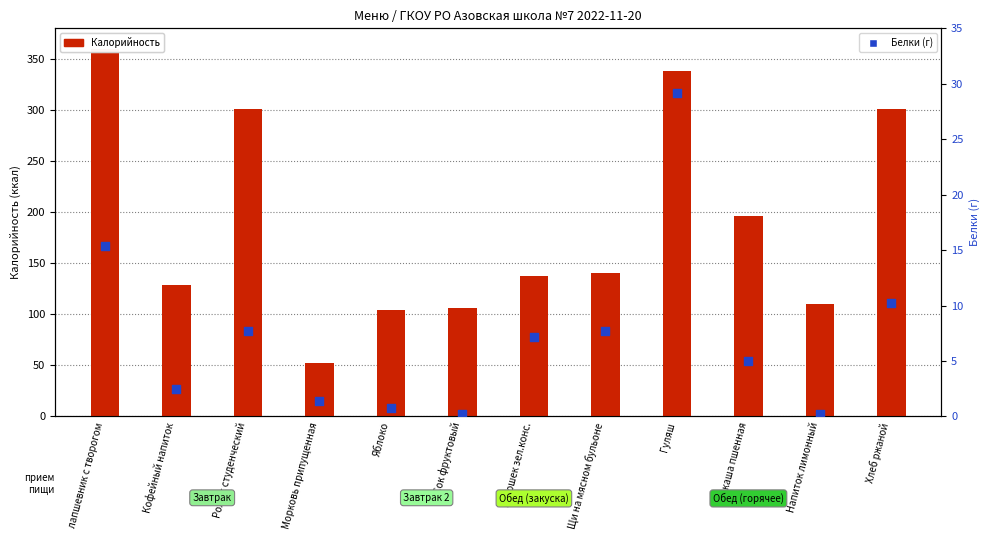

Which series reaches the minimum Y coordinate?

Белки (г)